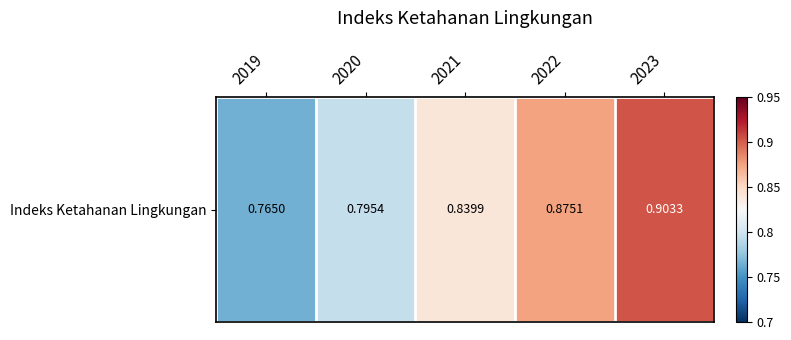

Reading left to right, extract all data points from this chart.

2019=0.8	2020=0.8	2021=0.8	2022=0.9	2023=0.9